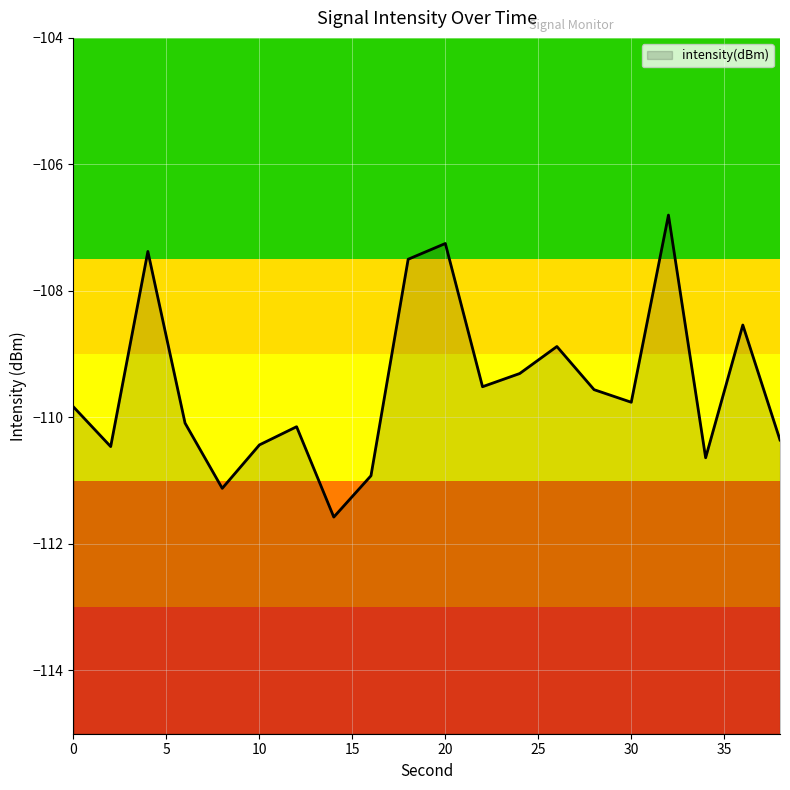

What is the greatest value displayed?

-106.8